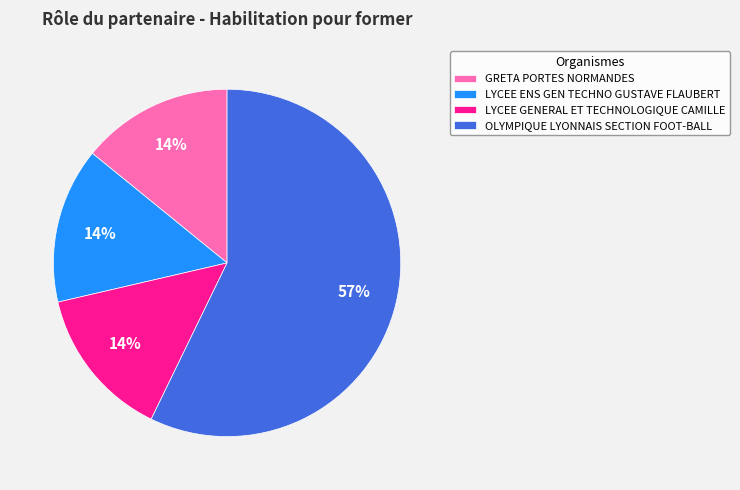

The LYCEE GENERAL ET TECHNOLOGIQUE CAMILLE slice represents 26% of the pie. True or false?

False